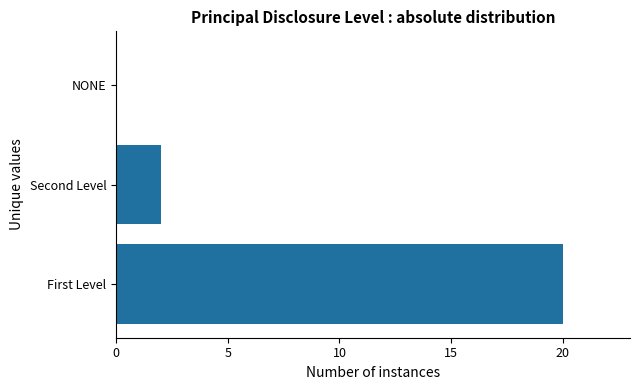

Count the values in the range 0 to 20.

3